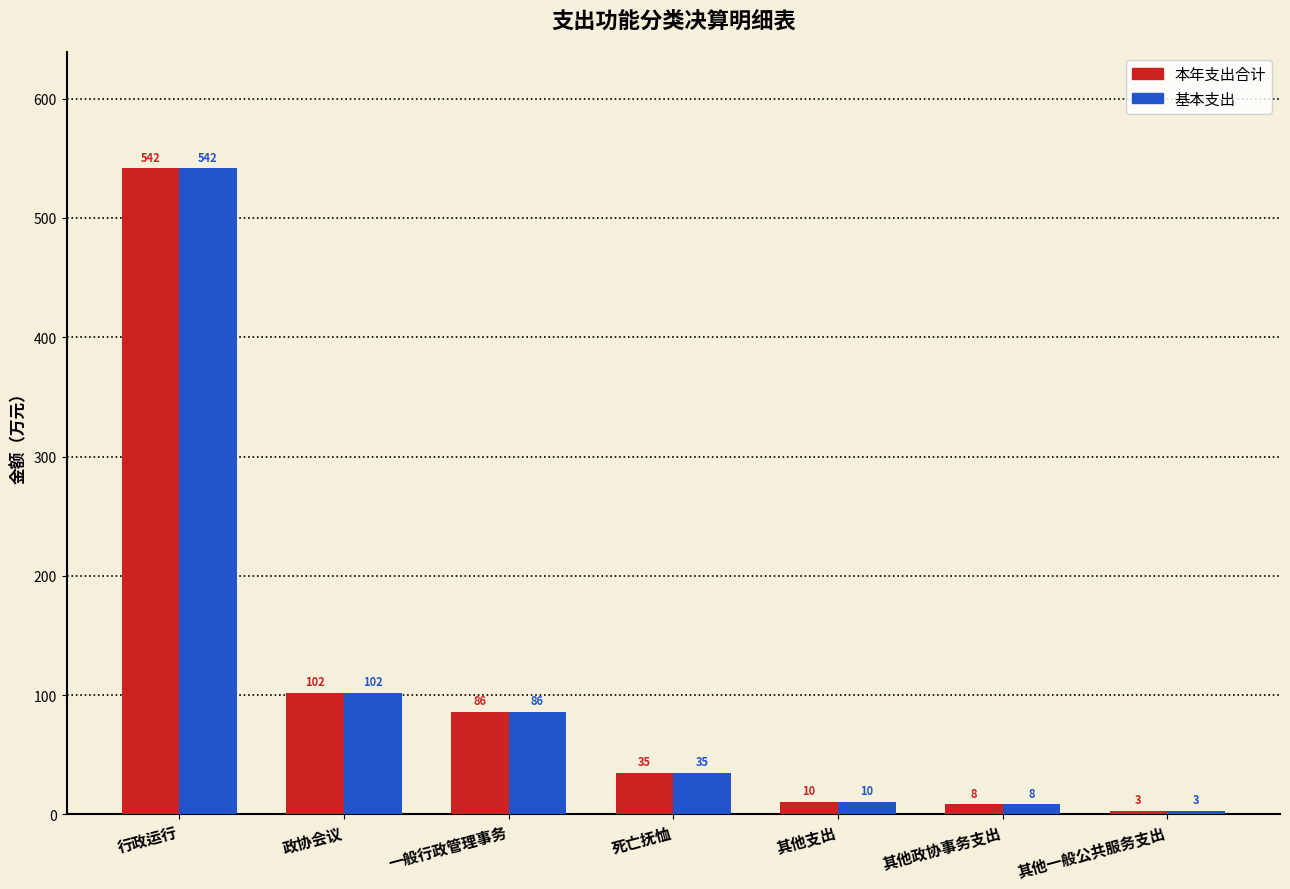

True or false: 本年支出合计 has a value of 45.8 at 政协会议.

False